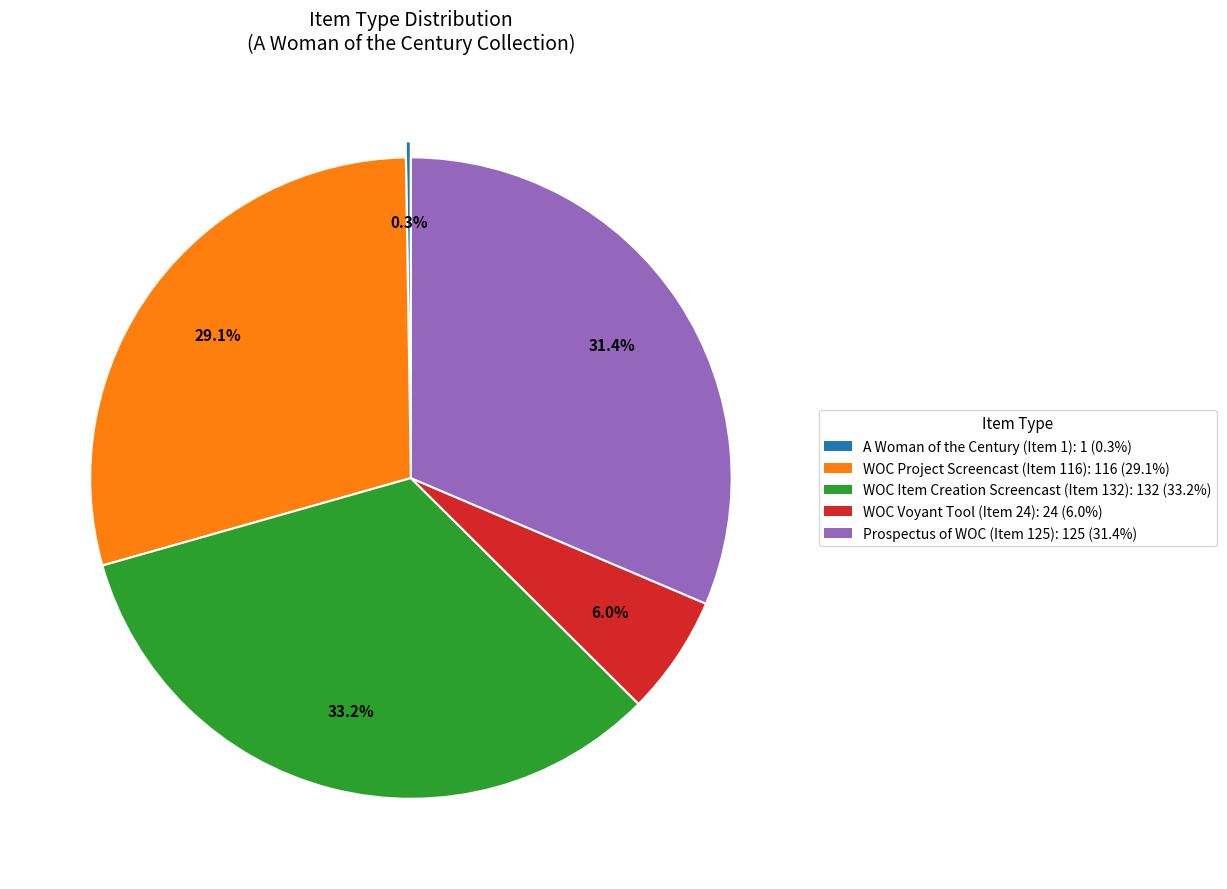

Is there a majority slice in this chart?

No